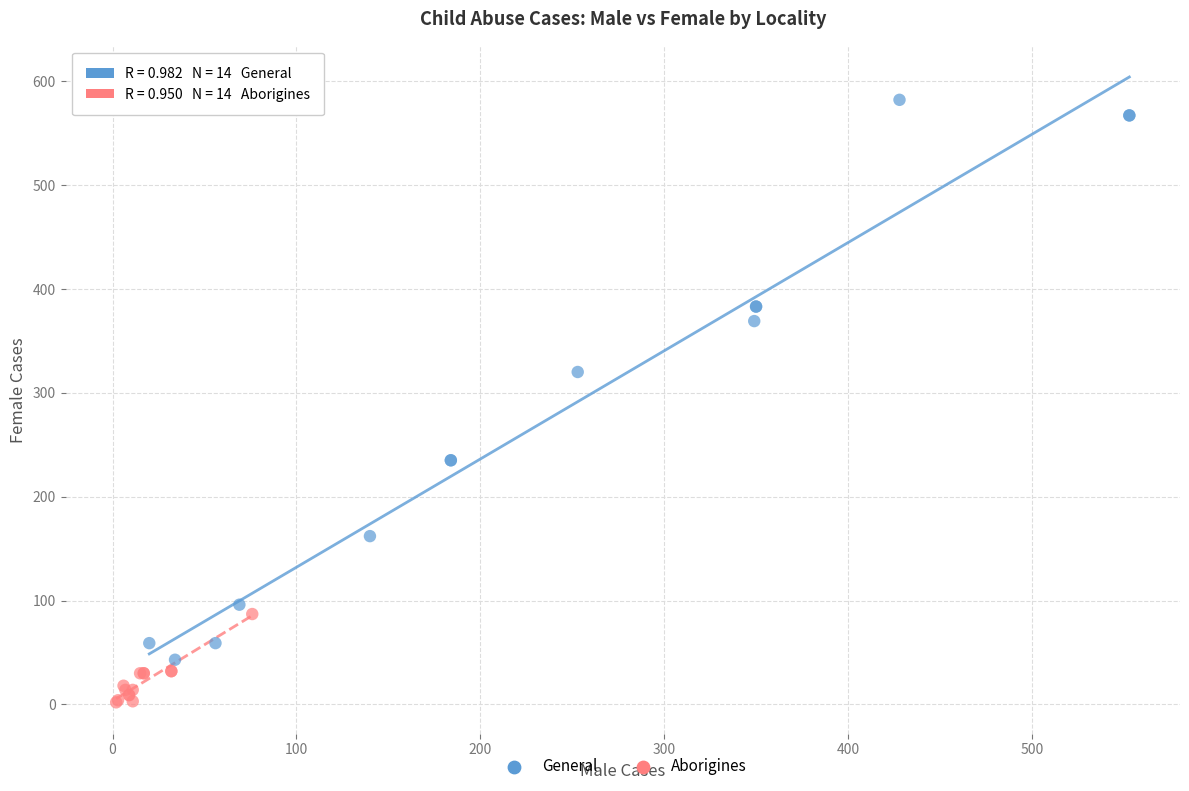

Which series reaches the maximum Y coordinate?

General